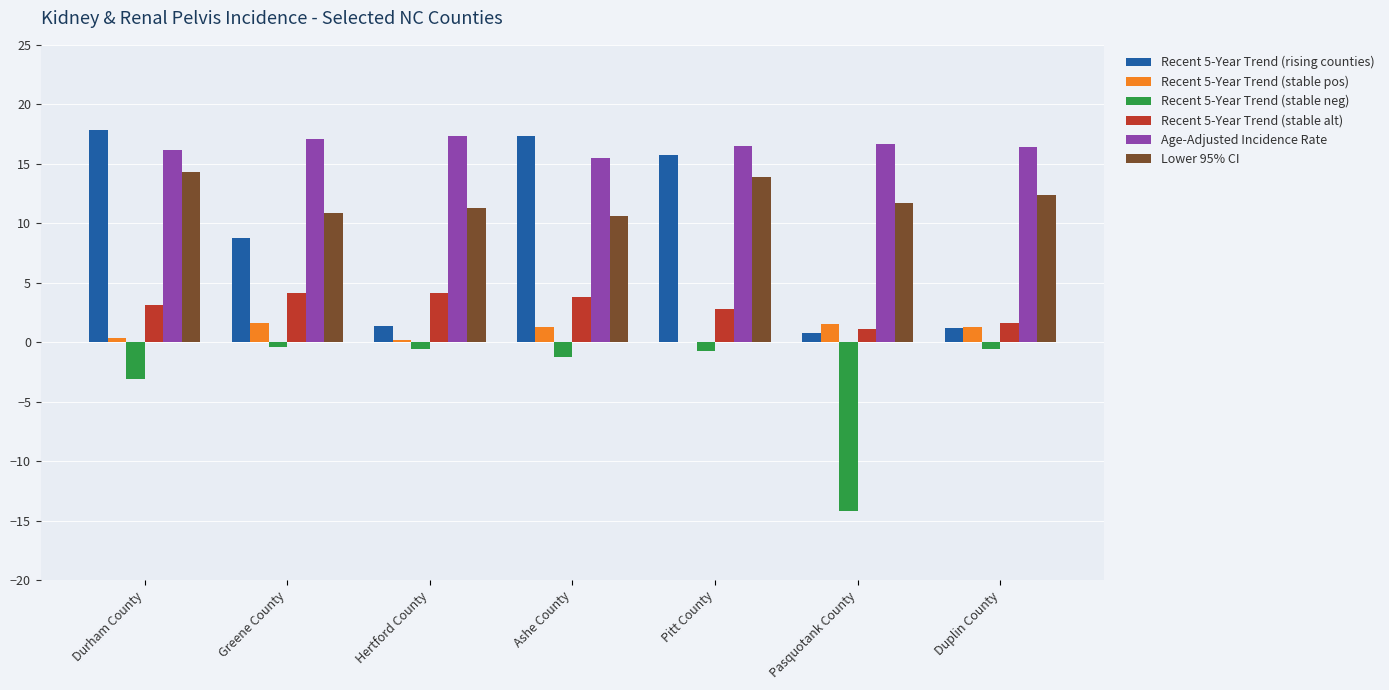

Are the bars horizontal?

No